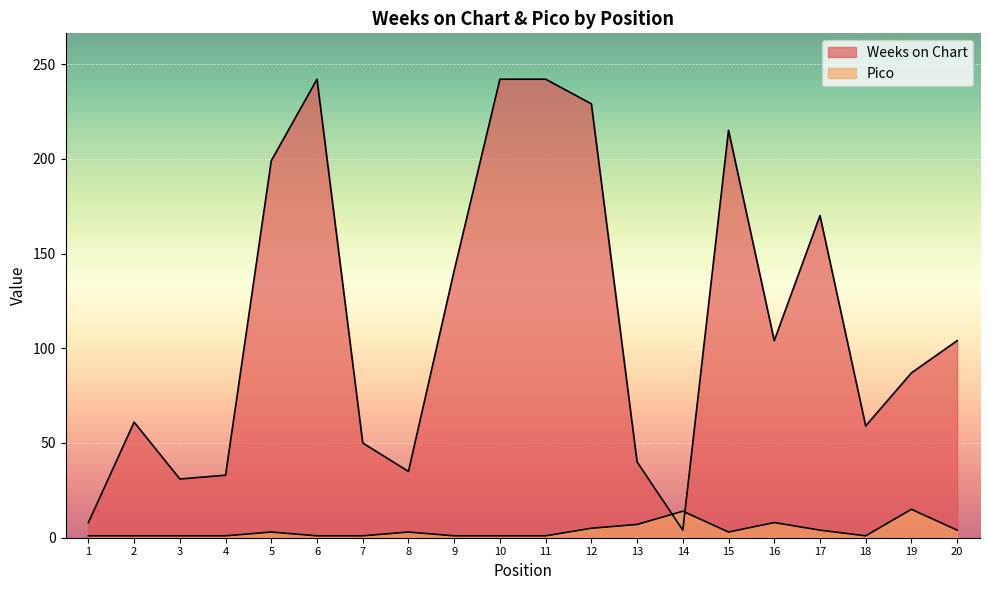

What is the minimum value for Pico?

1